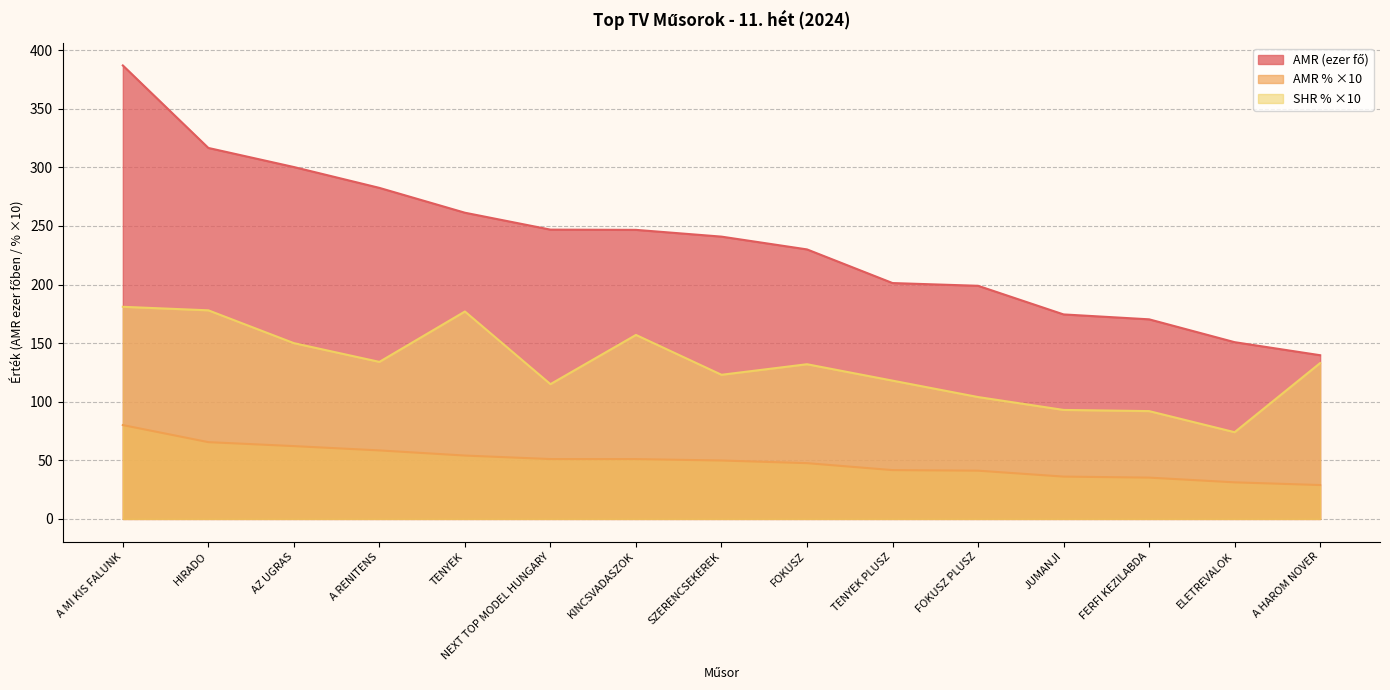

Reading left to right, what are all the values shown in this chart?

AMR (fő): A MI KIS FALUNK=387.0	HIRADO=316.6	AZ UGRAS=300.3	A RENITENS=282.5	TENYEK=261.3	NEXT TOP MODEL HUNGARY=246.9	KINCSVADASZOK=246.7	SZERENCSEKEREK=240.9	FOKUSZ=230.0	TENYEK PLUSZ=201.3	FOKUSZ PLUSZ=198.9	JUMANJI=174.5	FERFI KEZILABDA=170.3	ELETREVALOK=150.8	A HAROM NOVER=139.7
AMR %: A MI KIS FALUNK=80.1	HIRADO=65.5	AZ UGRAS=62.1	A RENITENS=58.5	TENYEK=54.1	NEXT TOP MODEL HUNGARY=51.1	KINCSVADASZOK=51.0	SZERENCSEKEREK=49.8	FOKUSZ=47.6	TENYEK PLUSZ=41.6	FOKUSZ PLUSZ=41.2	JUMANJI=36.1	FERFI KEZILABDA=35.2	ELETREVALOK=31.2	A HAROM NOVER=28.9
SHR %: A MI KIS FALUNK=181.0	HIRADO=178.0	AZ UGRAS=150.0	A RENITENS=134.0	TENYEK=177.0	NEXT TOP MODEL HUNGARY=115.0	KINCSVADASZOK=157.0	SZERENCSEKEREK=123.0	FOKUSZ=132.0	TENYEK PLUSZ=118.0	FOKUSZ PLUSZ=104.0	JUMANJI=93.0	FERFI KEZILABDA=92.0	ELETREVALOK=74.0	A HAROM NOVER=133.0